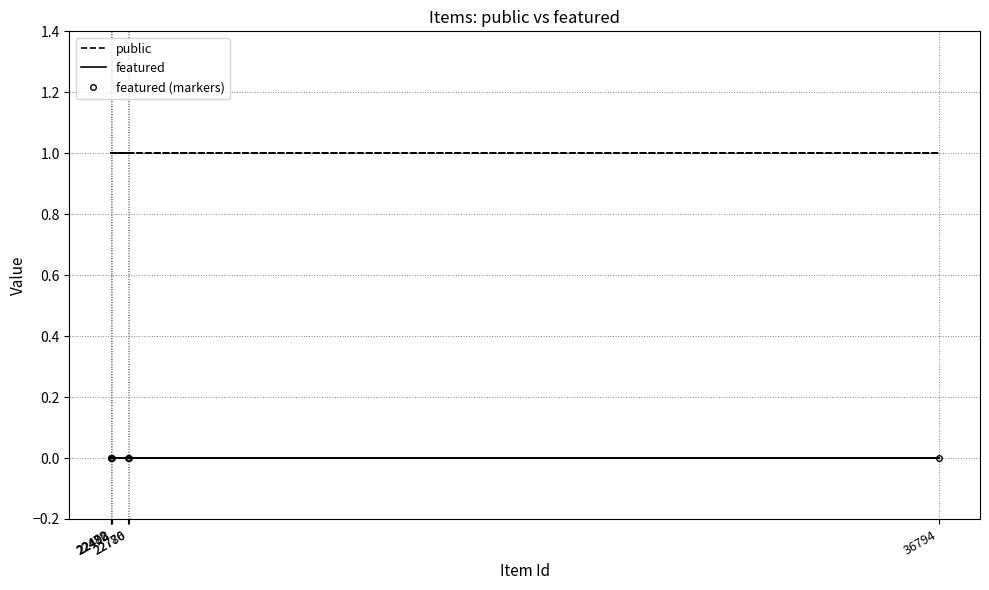

At 22776, list the series in order from smallest to largest.

featured, featured (markers), public